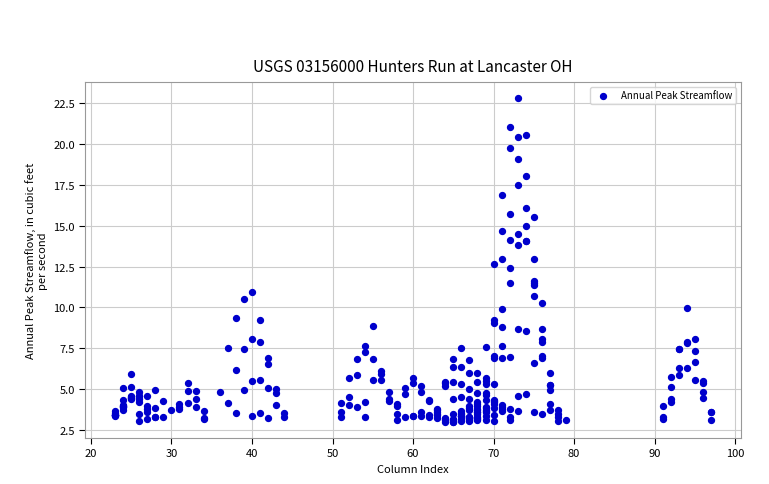

What is the range of X values (max minus min)?

74.0